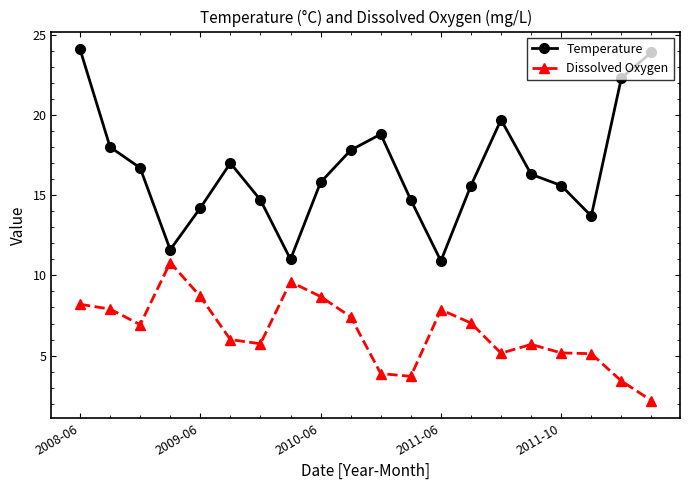

True or false: Dissolved Oxygen has more than 1 points higher than both neighbors.

True